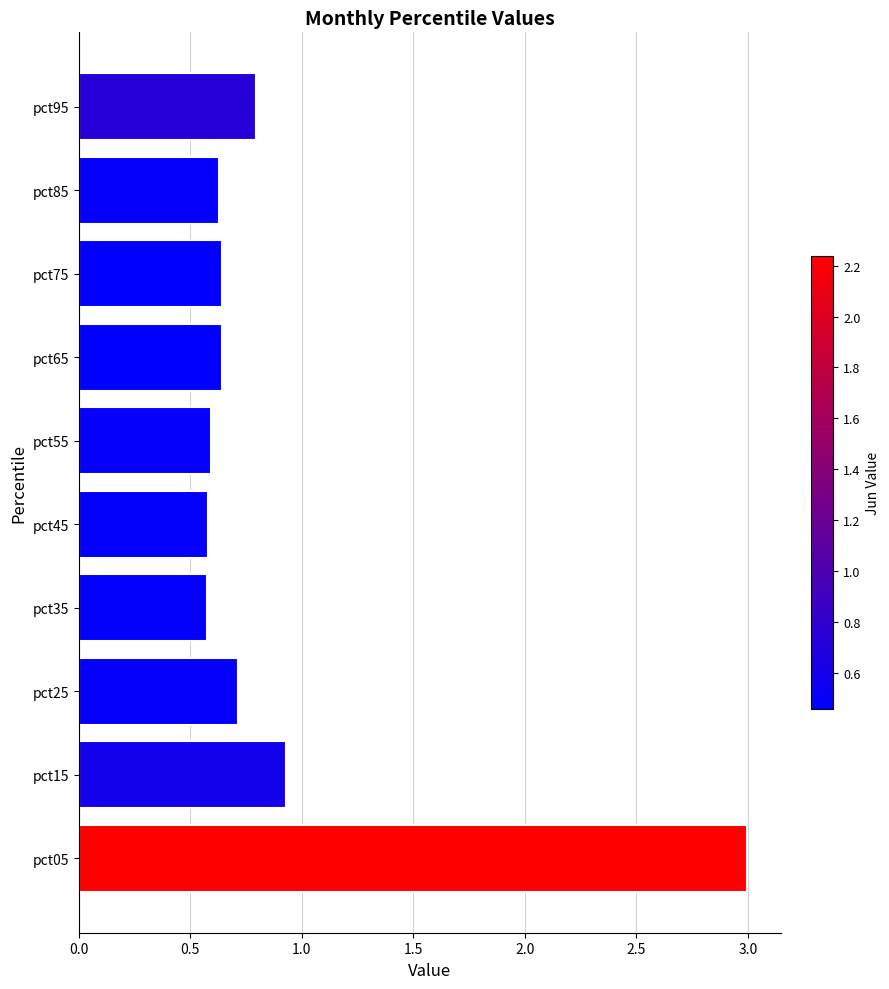

What is the difference between the second highest and minimum values?

0.4